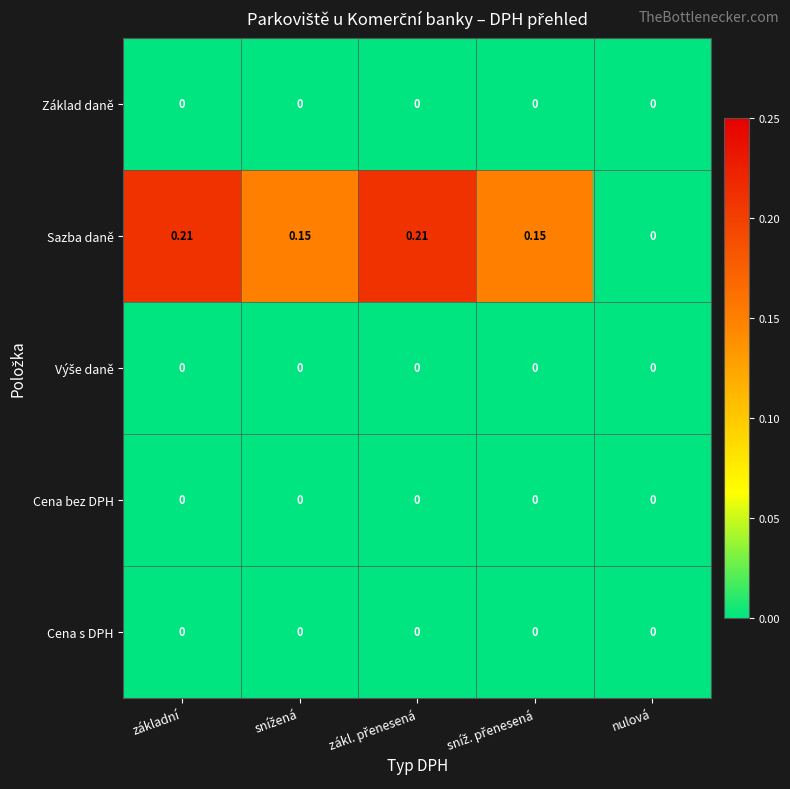

Which series has the largest total across all categories?

Sazba daně